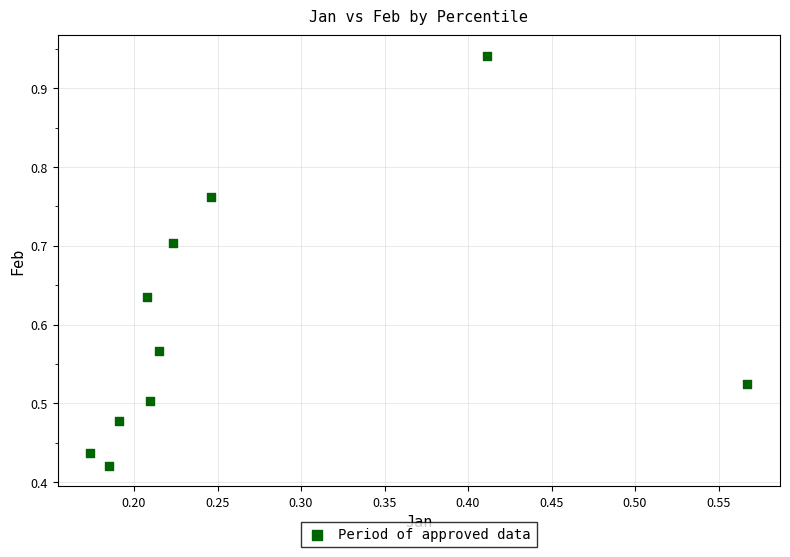

What is the average X value?

0.3